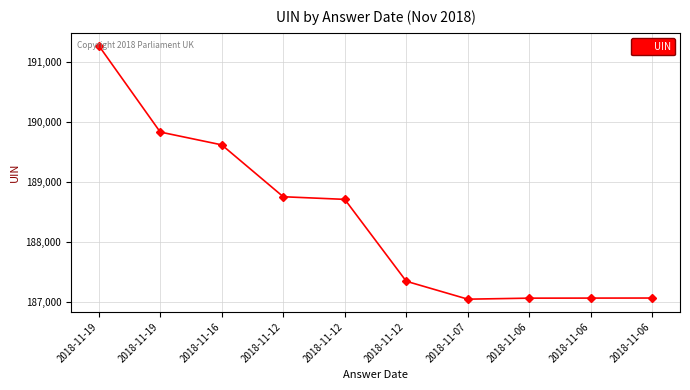

How many lines are shown in the chart?

1